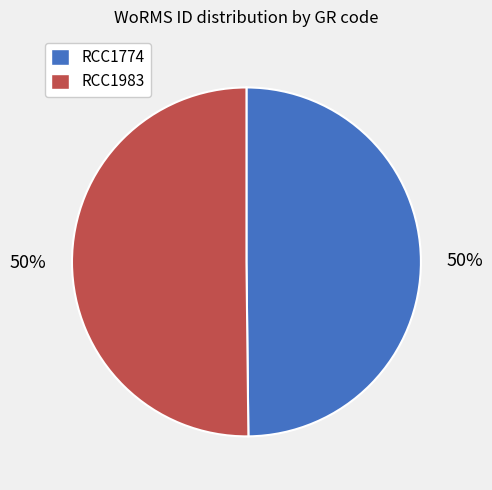

Is it true that RCC1983 is 50% of the pie?

True